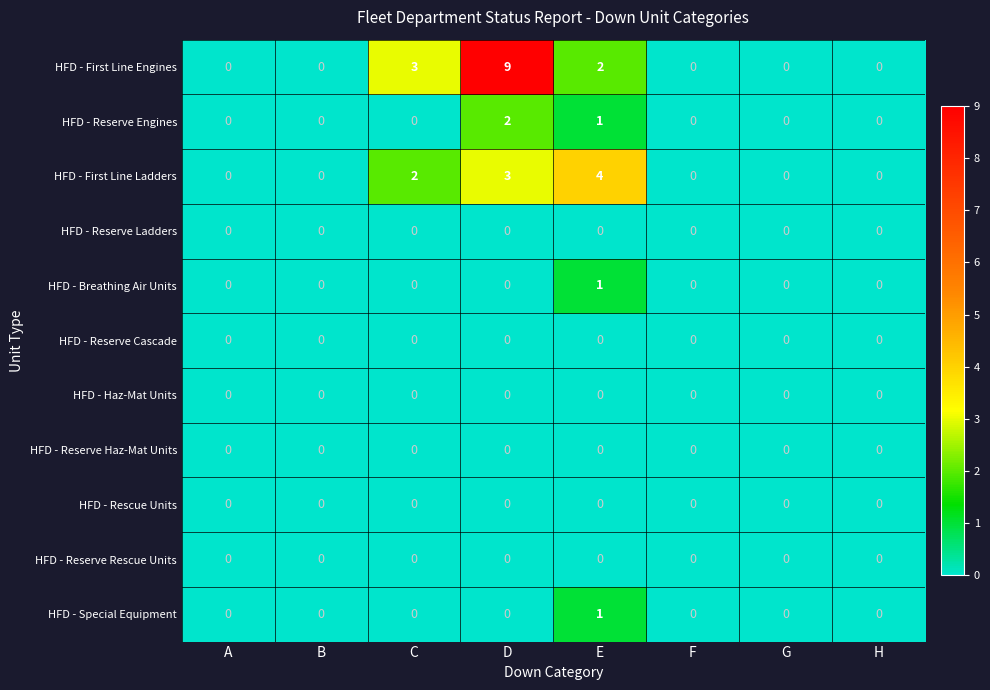

Which series has the widest spread of values?

HFD - First Line Engines